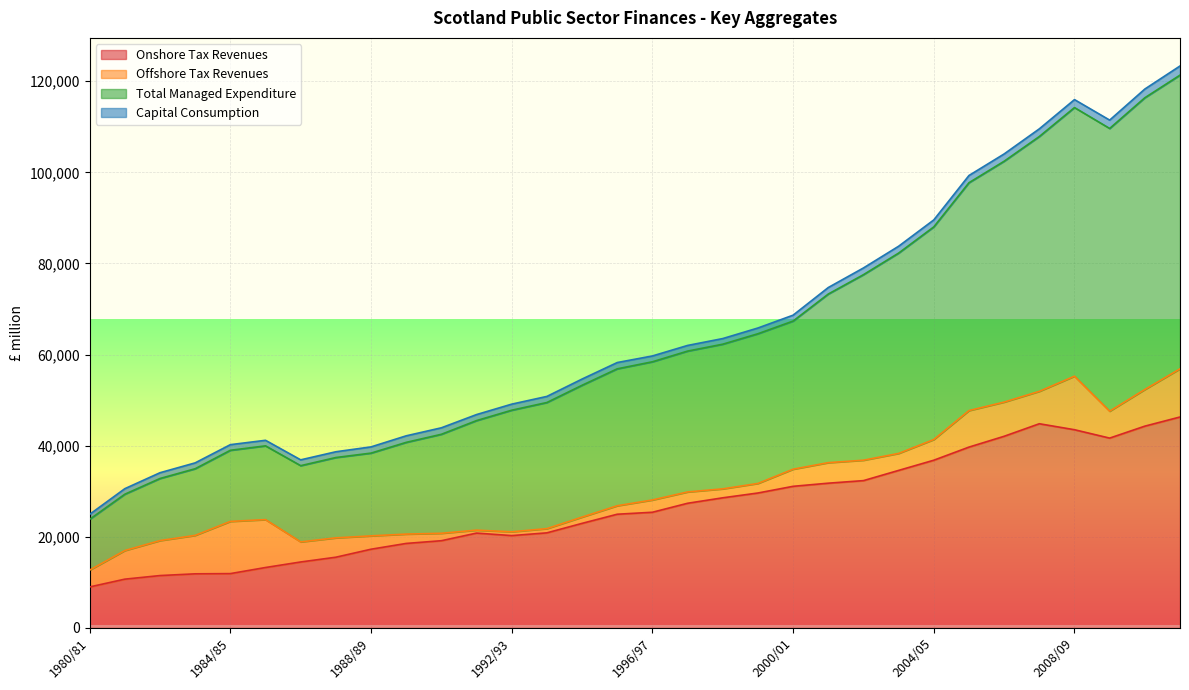

What is the lowest value of the Onshore Tax Revenues series?

8998